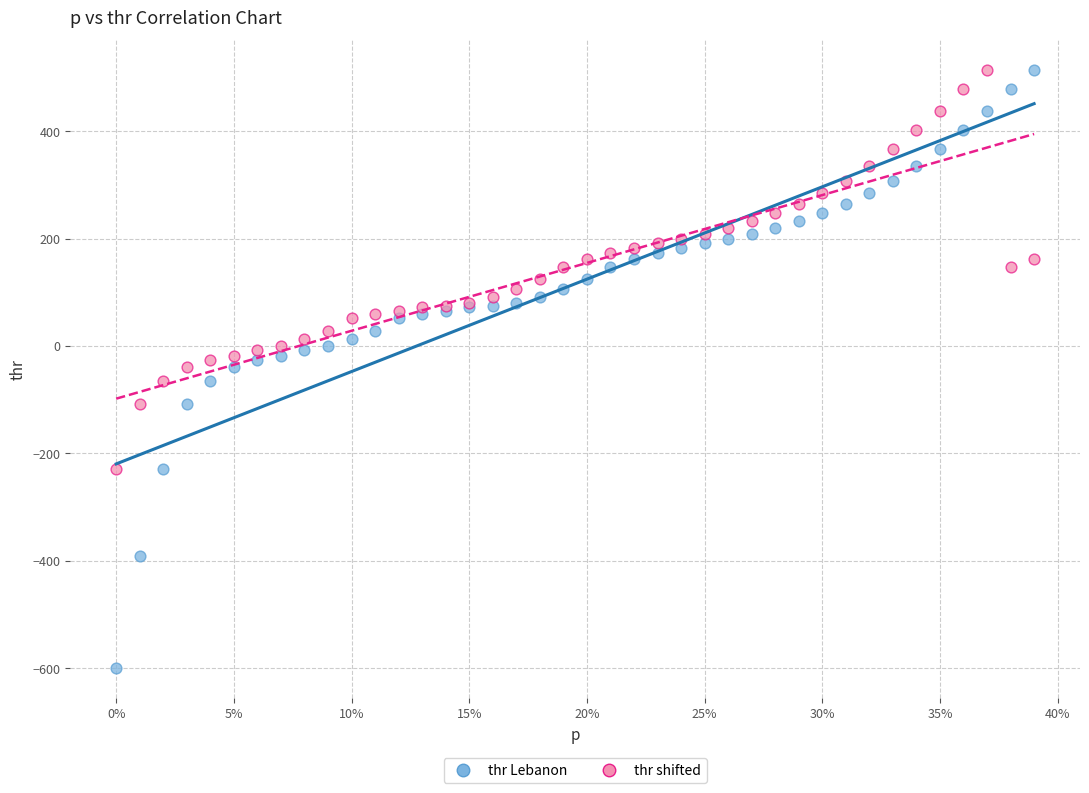

What are all the series names shown in the legend?

thr Lebanon, thr shifted